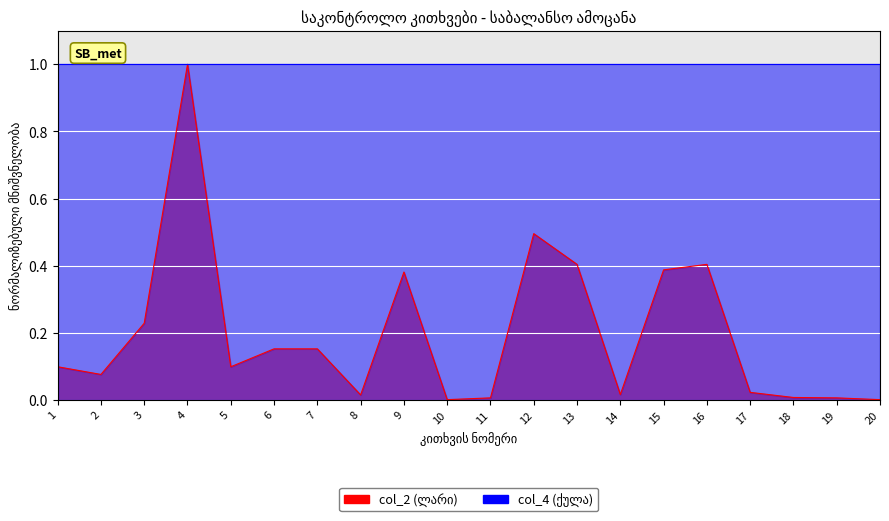

Reading left to right, list all the values displayed in this chart.

0.1	0.1	0.2	1.0	0.1	0.2	0.2	0.0	0.4	0.0	0.0	0.5	0.4	0.0	0.4	0.4	0.0	0.0	0.0	0.0